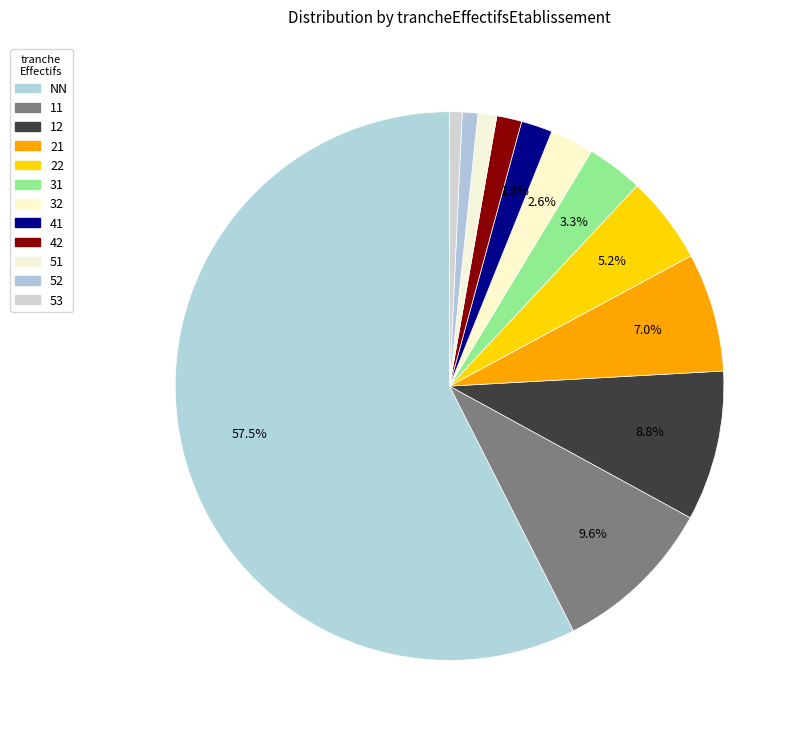

Rank the categories by value from lowest to highest.

53, 52, 51, 42, 41, 32, 31, 22, 21, 12, 11, NN